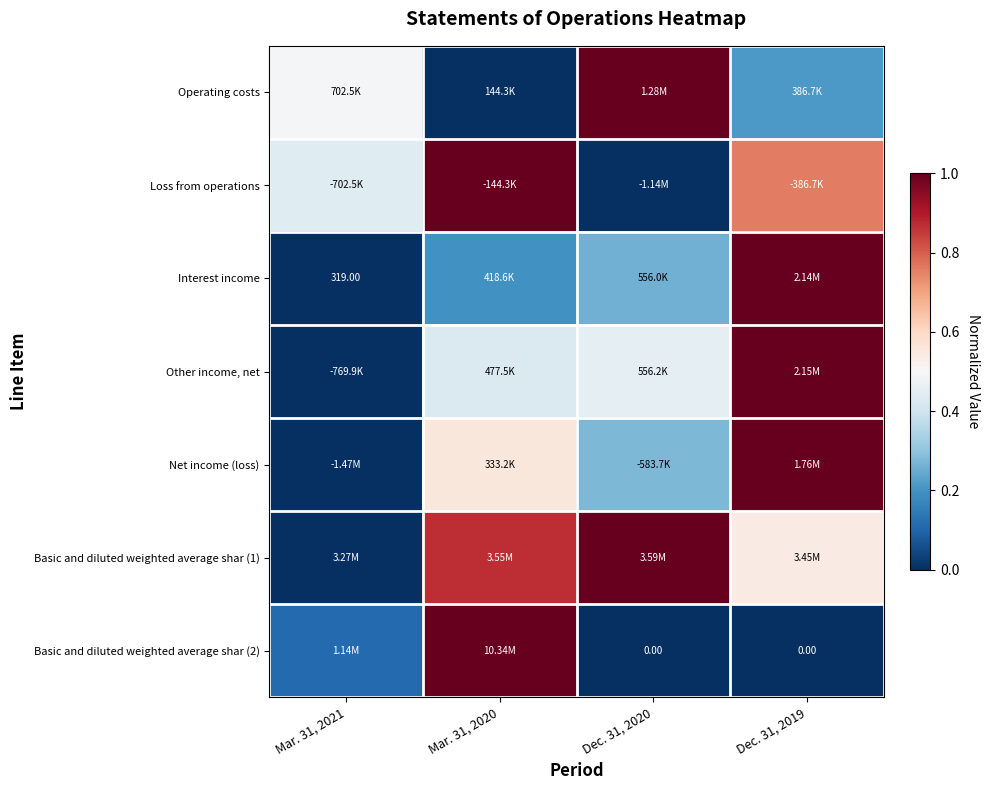

True or false: Basic and diluted weighted average shar (2) has a value of 1.0 at Mar. 31, 2020.

True